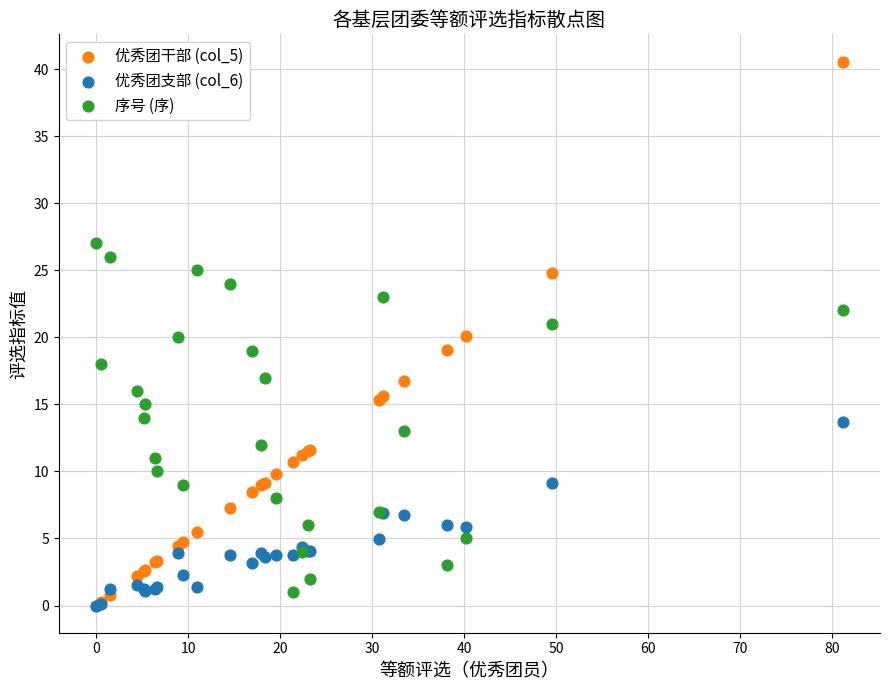

Which series contains the highest Y value?

优秀团干部 (col_5)